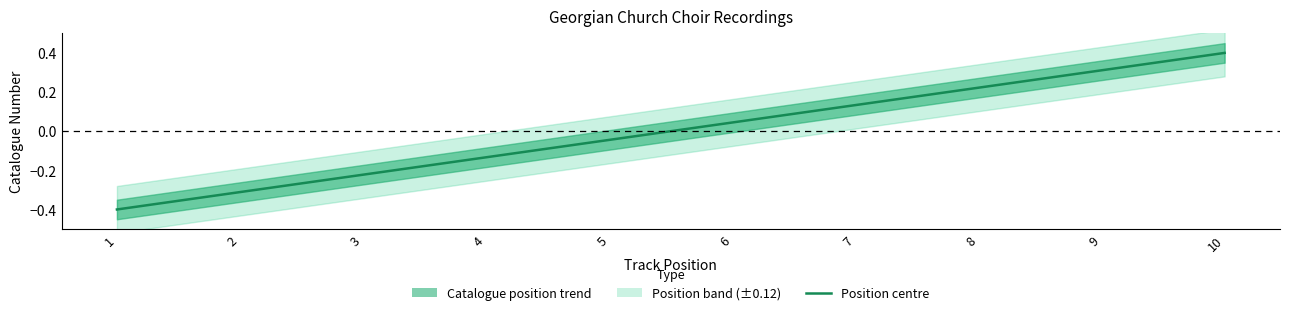

What is the sum of the values at 7 and 1?

-0.3